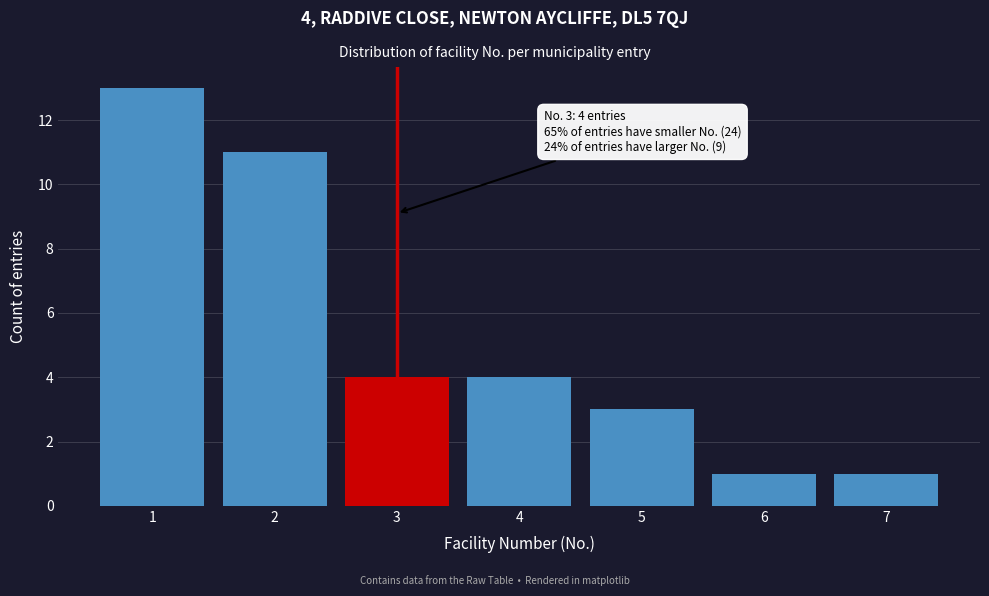

Reading right to left, list all the values displayed in this chart.

1	1	3	4	4	11	13